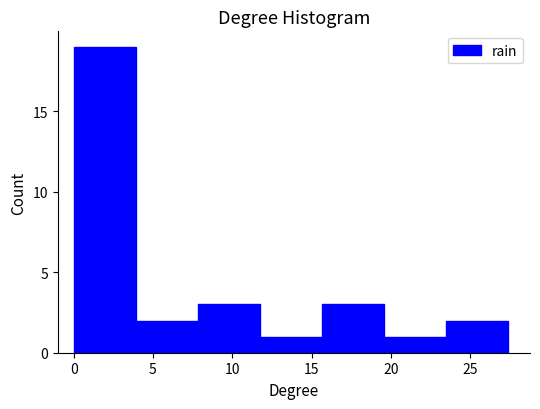

Reading left to right, transcribe this chart: for each bar, give the range it covers on the x-axis and its height. Neither the bar edges nor the heights are printed on the chart, so give them approximately, as read against the axes.

0.0 to 4.0: 19
4.0 to 8.0: 2
8.0 to 11.5: 3
11.5 to 15.5: 1
15.5 to 19.5: 3
19.5 to 23.5: 1
23.5 to 27.5: 2